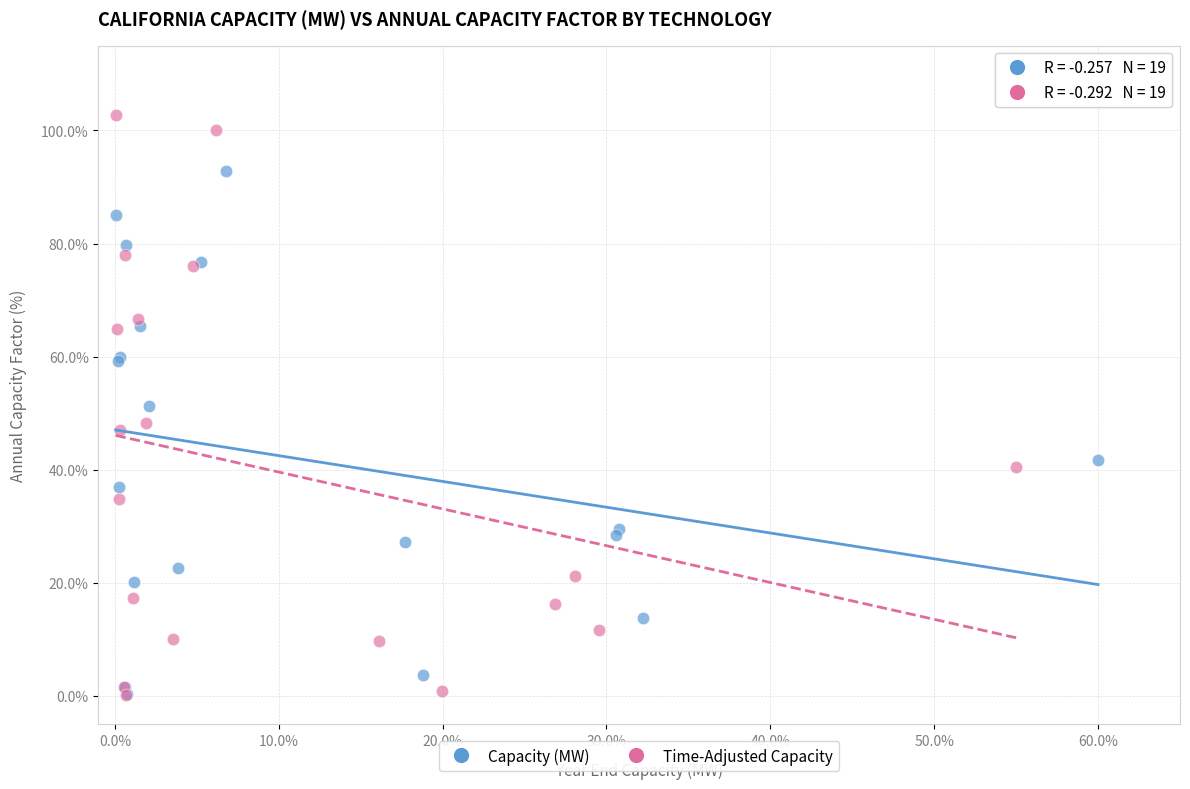

Which series contains the highest Y value?

Time-Adjusted Capacity